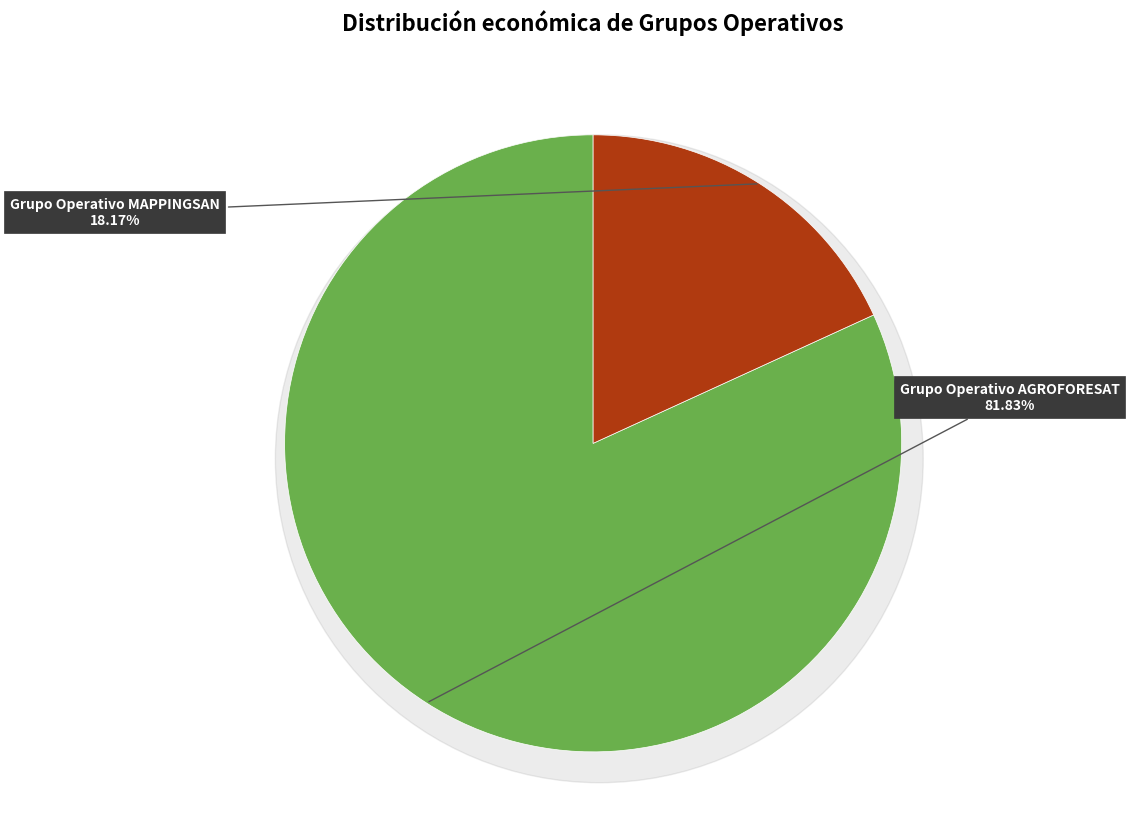

Approximately how many times larger is the value at Grupo Operativo AGROFORESAT: solucións compared to Grupo Operativo MAPPINGSAN: Elaboración?

4.5